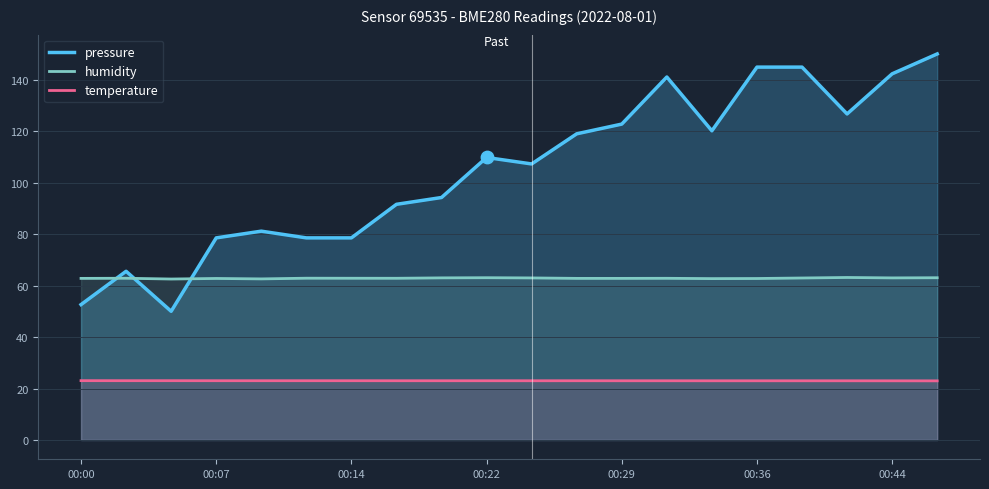

Which series has the largest total across all categories?

pressure